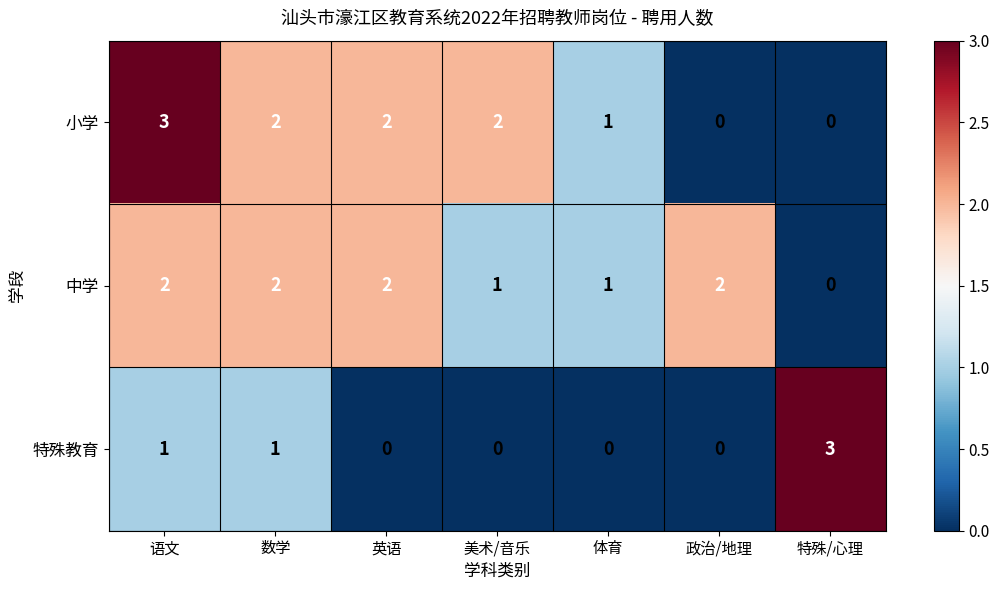

Reading left to right, list all the values displayed in this chart.

小学: 语文=3	数学=2	英语=2	美术/音乐=2	体育=1	政治/地理=0	特殊/心理=0
中学: 语文=2	数学=2	英语=2	美术/音乐=1	体育=1	政治/地理=2	特殊/心理=0
特殊教育: 语文=1	数学=1	英语=0	美术/音乐=0	体育=0	政治/地理=0	特殊/心理=3